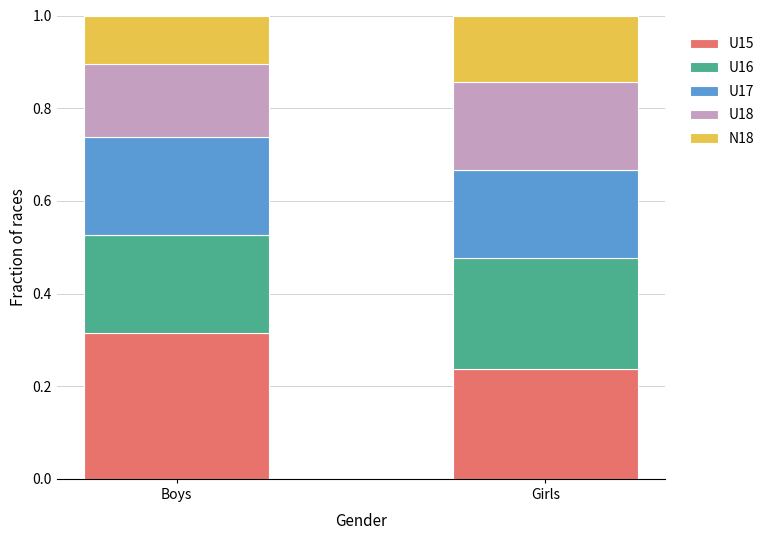

At which label does U15 reach its peak?

Boys